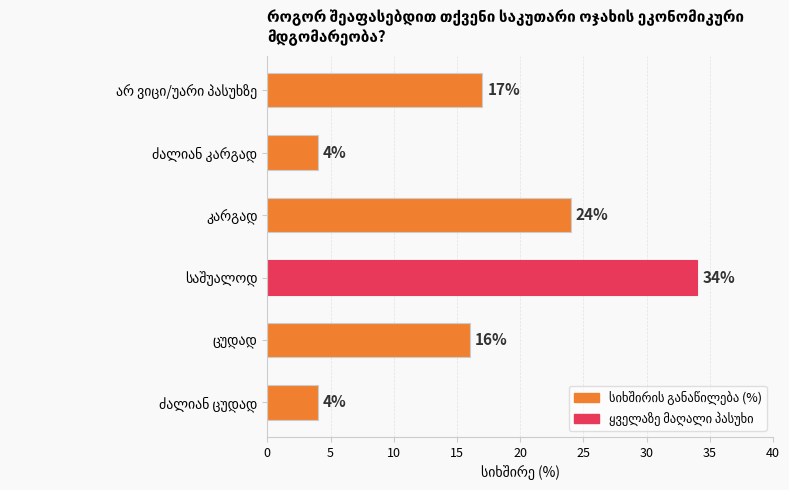

What is the sum of all values?

99